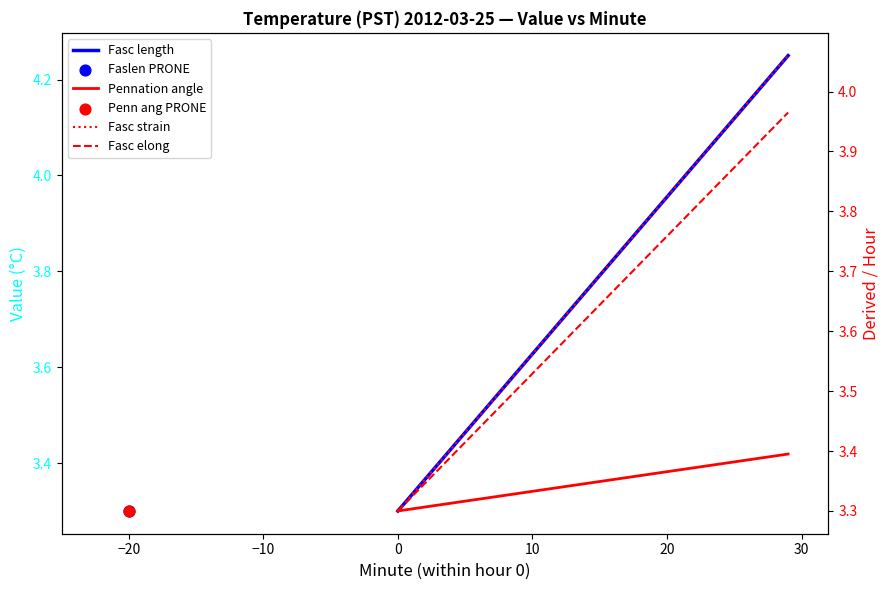

Which series has the largest total across all categories?

Fasc length